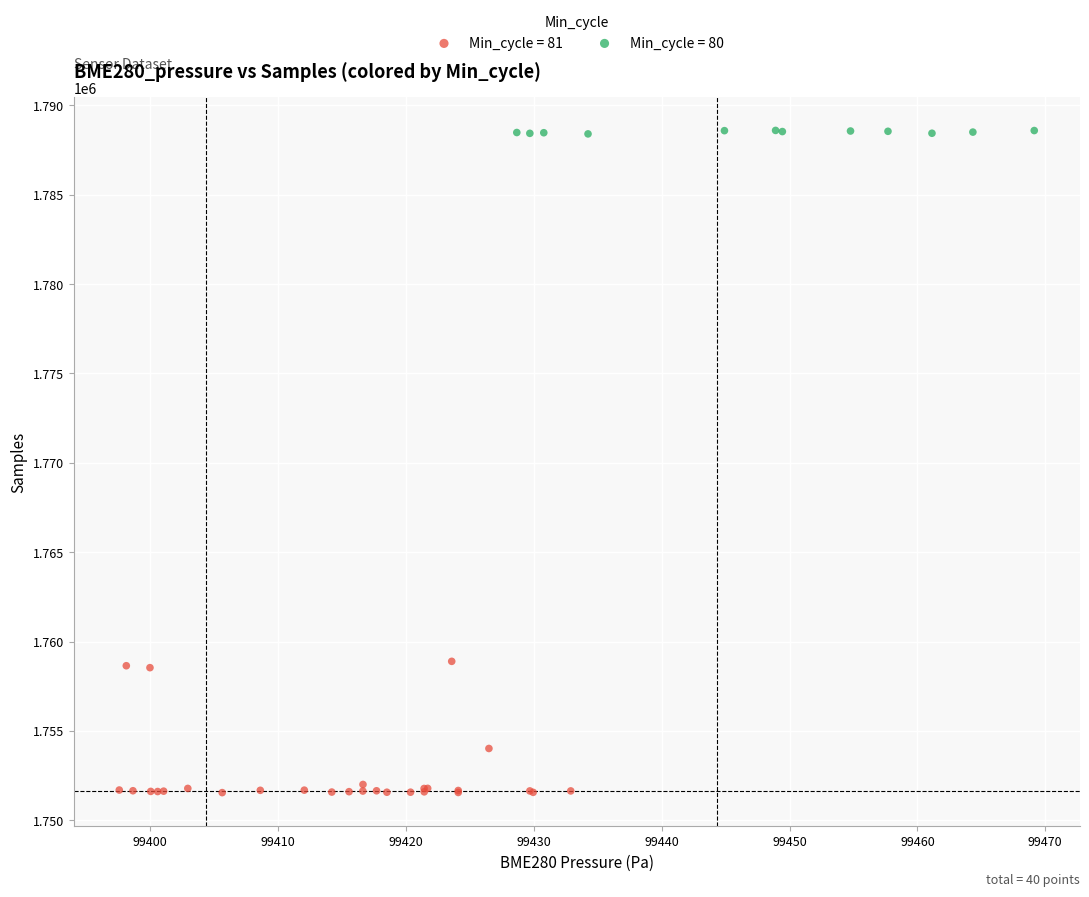

Which series contains the lowest Y value?

Min_cycle = 81